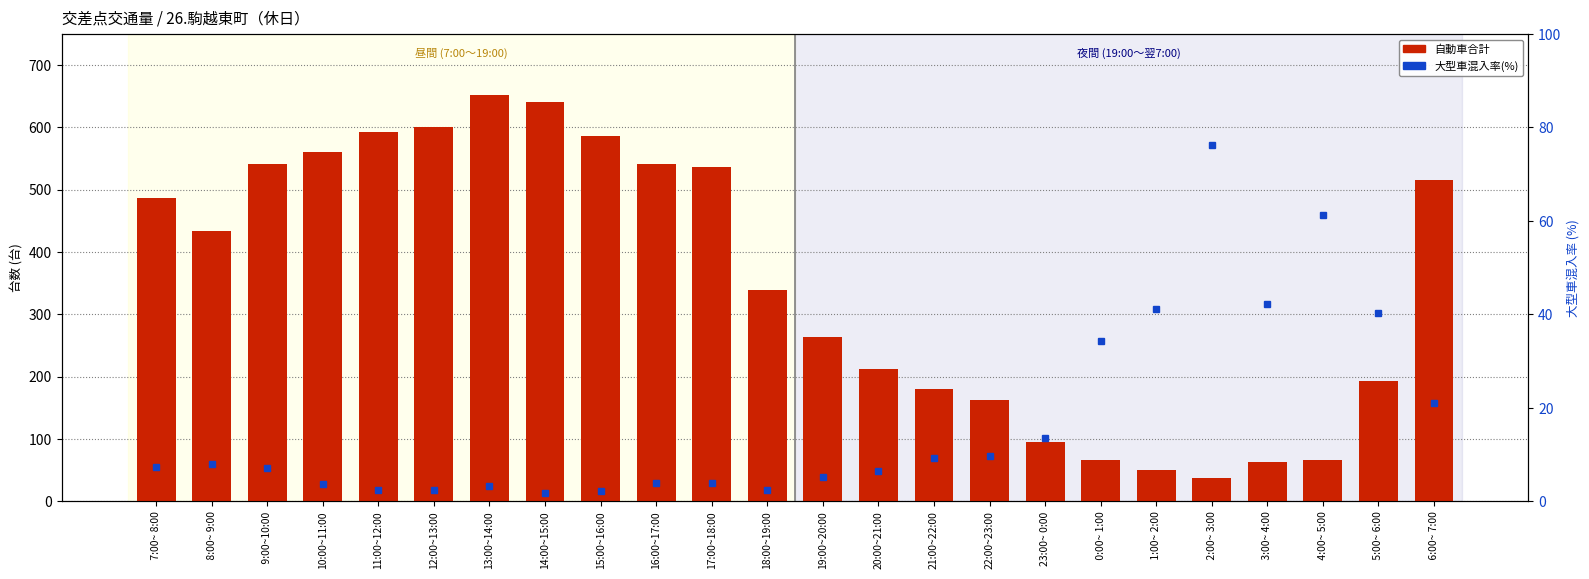

Does the chart contain stacked bars?

No